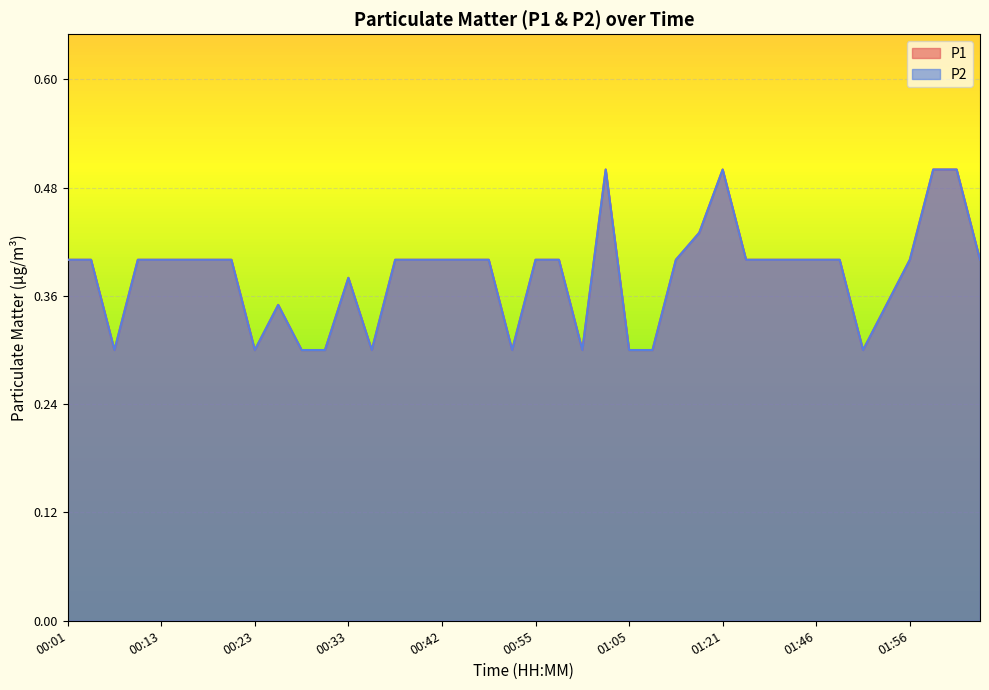

Reading left to right, extract all data points from this chart.

P1: 00:01=0.4	00:03=0.4	00:06=0.3	00:08=0.4	00:13=0.4	00:15=0.4	00:18=0.4	00:20=0.4	00:23=0.3	00:25=0.3	00:28=0.3	00:30=0.3	00:33=0.4	00:35=0.3	00:37=0.4	00:40=0.4	00:42=0.4	00:45=0.4	00:50=0.4	00:52=0.3	00:55=0.4	00:57=0.4	01:00=0.3	01:02=0.5	01:05=0.3	01:07=0.3	01:10=0.4	01:16=0.4	01:21=0.5	01:35=0.4	01:41=0.4	01:43=0.4	01:46=0.4	01:48=0.4	01:51=0.3	01:53=0.3	01:56=0.4	01:59=0.5	02:01=0.5	02:04=0.4
P2: 00:01=0.4	00:03=0.4	00:06=0.3	00:08=0.4	00:13=0.4	00:15=0.4	00:18=0.4	00:20=0.4	00:23=0.3	00:25=0.3	00:28=0.3	00:30=0.3	00:33=0.4	00:35=0.3	00:37=0.4	00:40=0.4	00:42=0.4	00:45=0.4	00:50=0.4	00:52=0.3	00:55=0.4	00:57=0.4	01:00=0.3	01:02=0.5	01:05=0.3	01:07=0.3	01:10=0.4	01:16=0.4	01:21=0.5	01:35=0.4	01:41=0.4	01:43=0.4	01:46=0.4	01:48=0.4	01:51=0.3	01:53=0.3	01:56=0.4	01:59=0.5	02:01=0.5	02:04=0.4